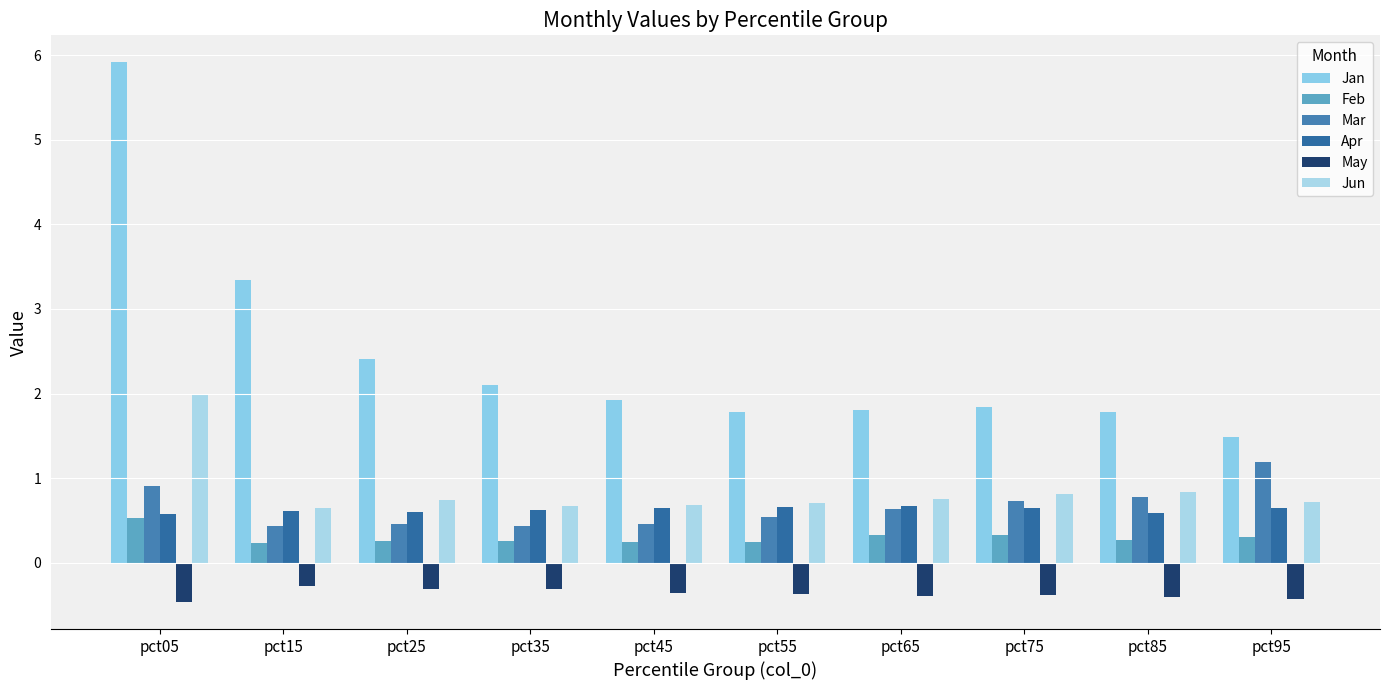

How many categories are shown in the chart?

10